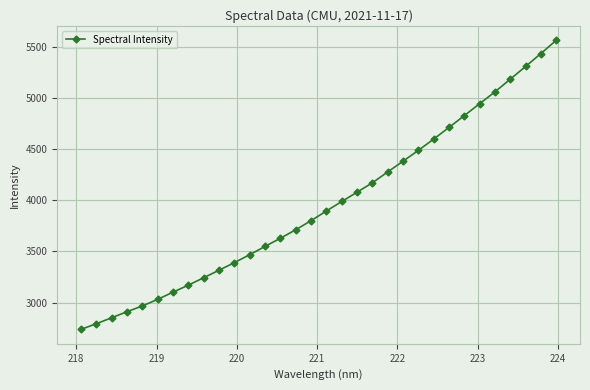

Is this an area chart (filled region under the line)?

No